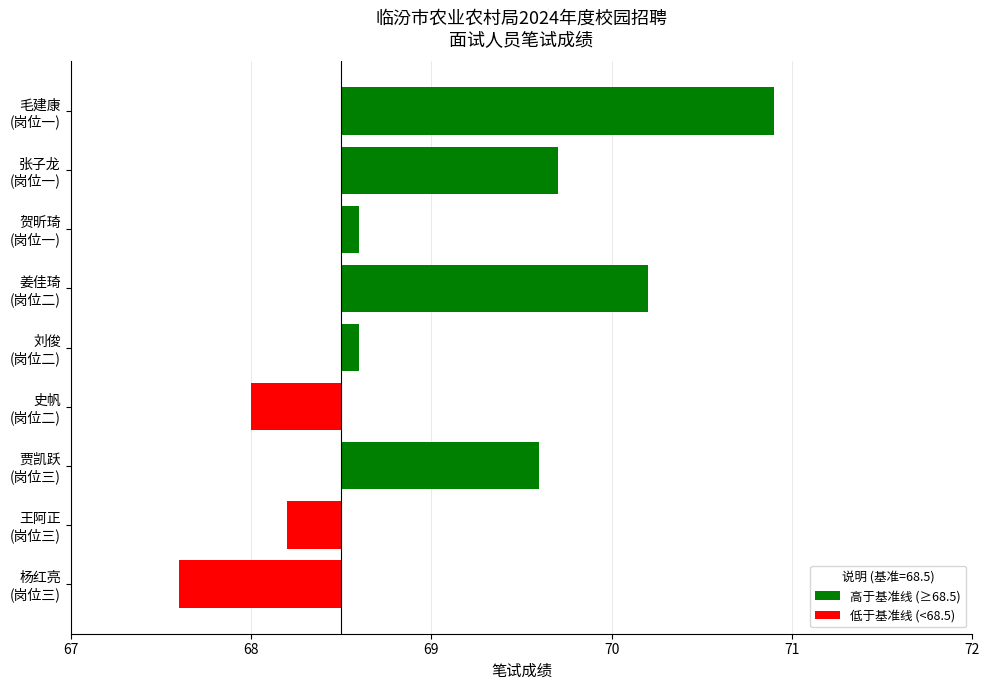

True or false: the data shows 2.3 at 姜佳琦 (岗位二).

False